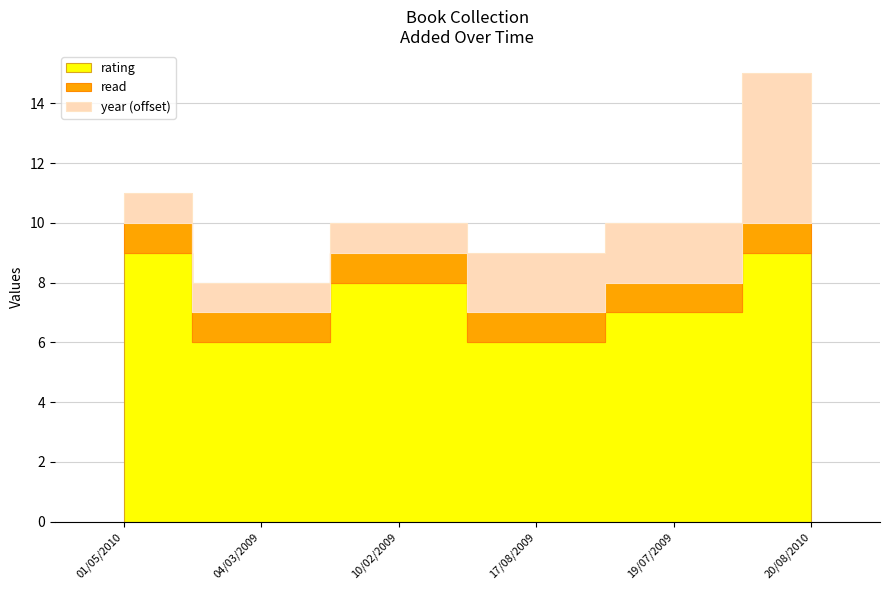

Which series has the largest range (max minus min)?

year